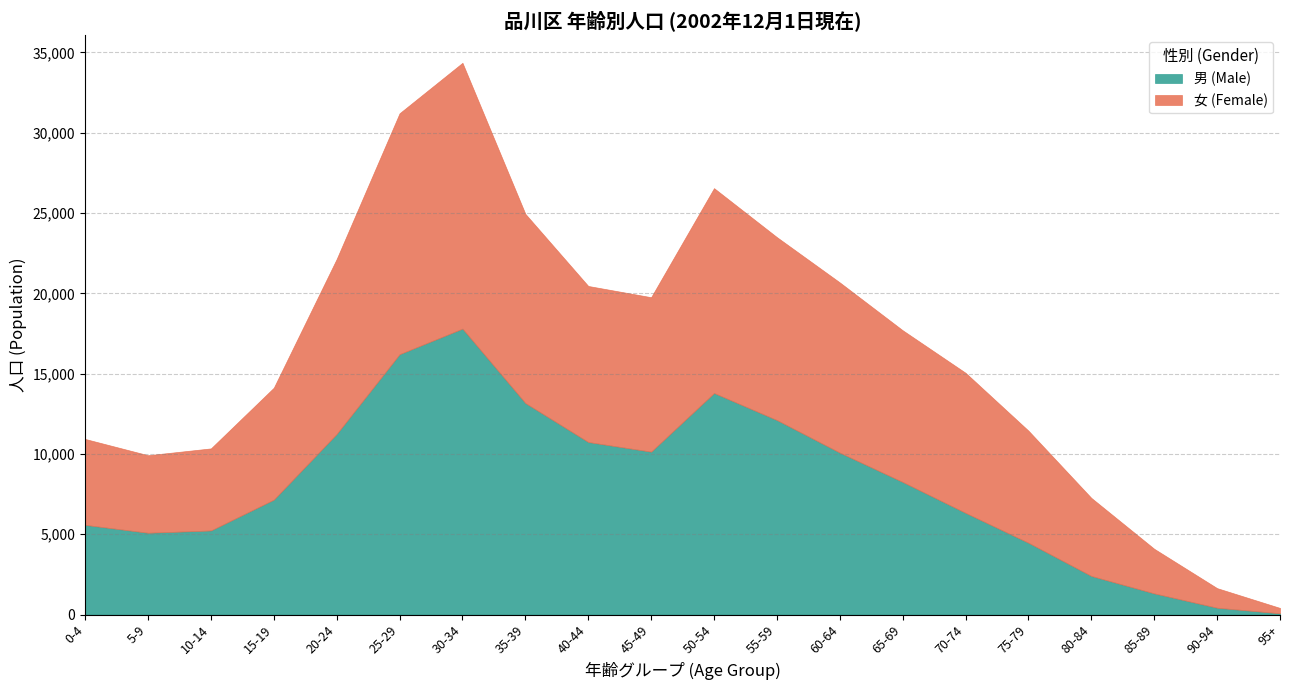

How many lines are shown in the chart?

2